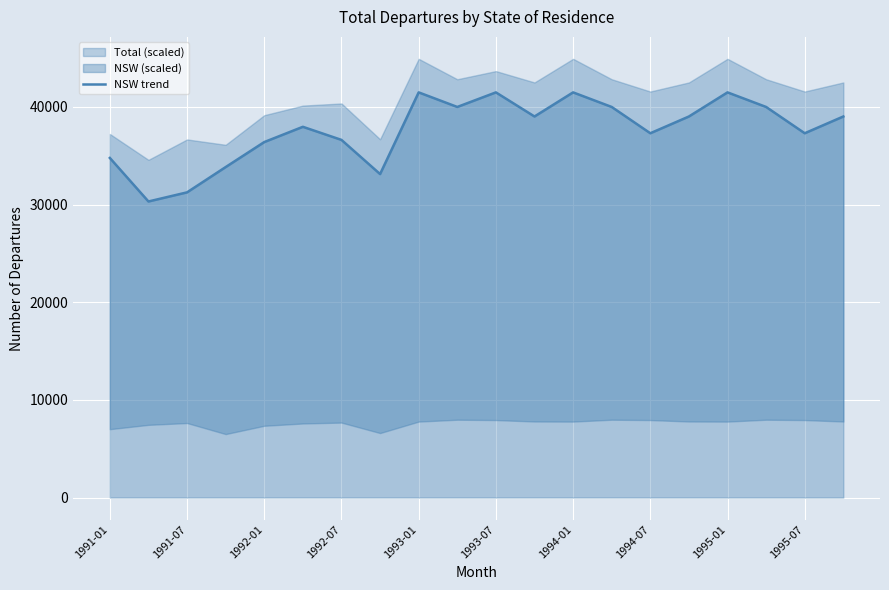

How many categories are shown in the chart?

20